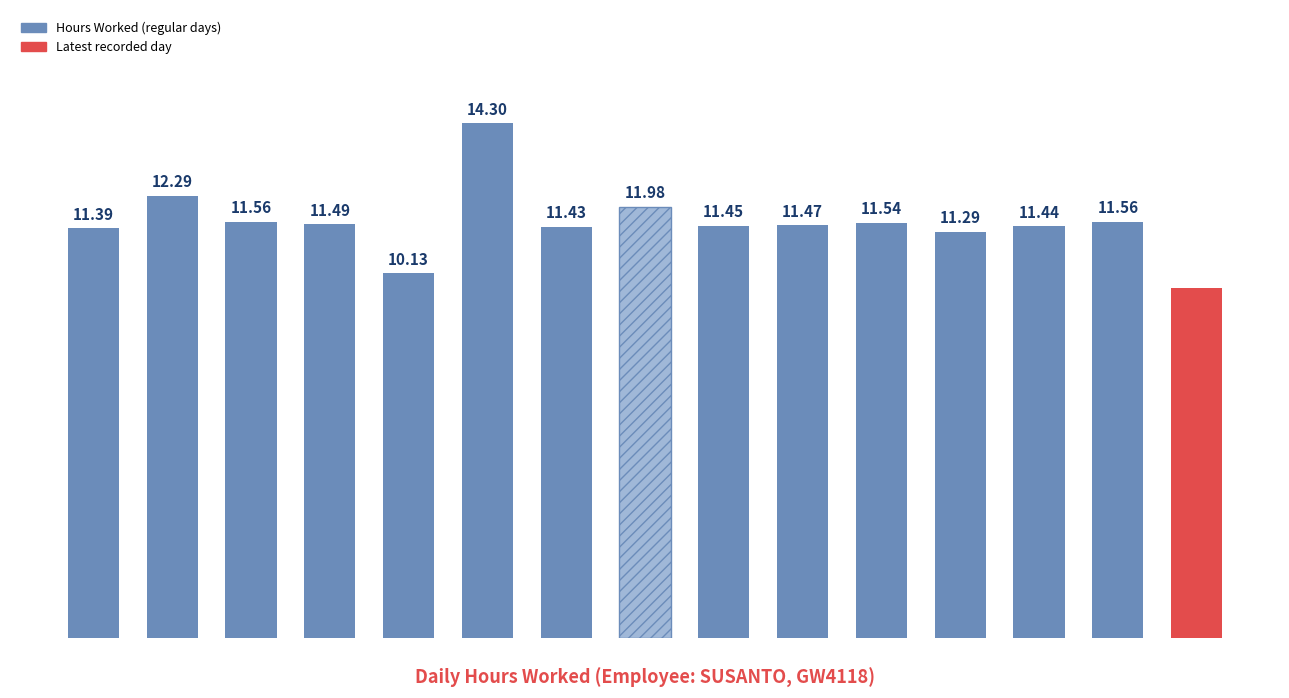

Approximately how many times larger is the value at 14-Tue compared to 6-Mon?

0.8